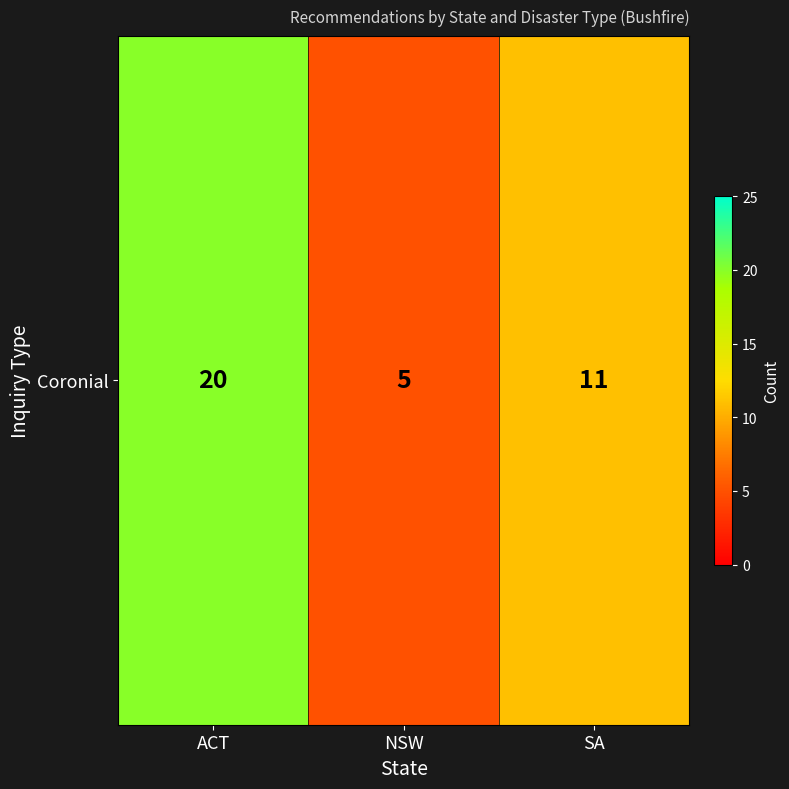

Rank the categories by value from highest to lowest.

ACT, SA, NSW